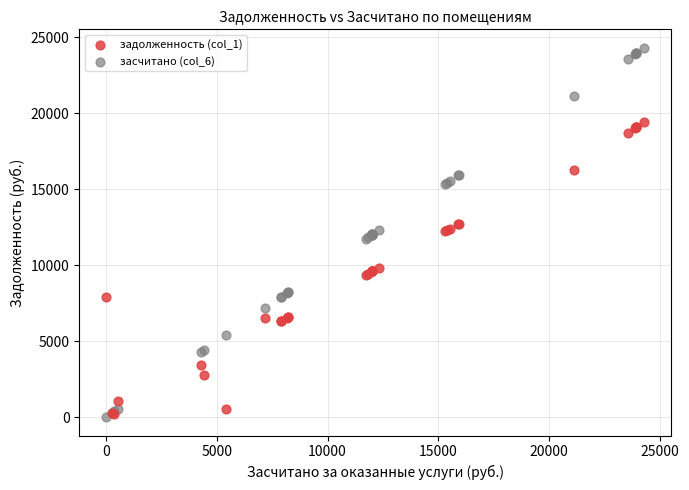

Which series has the largest Y range (max minus min)?

засчитано (col_6)